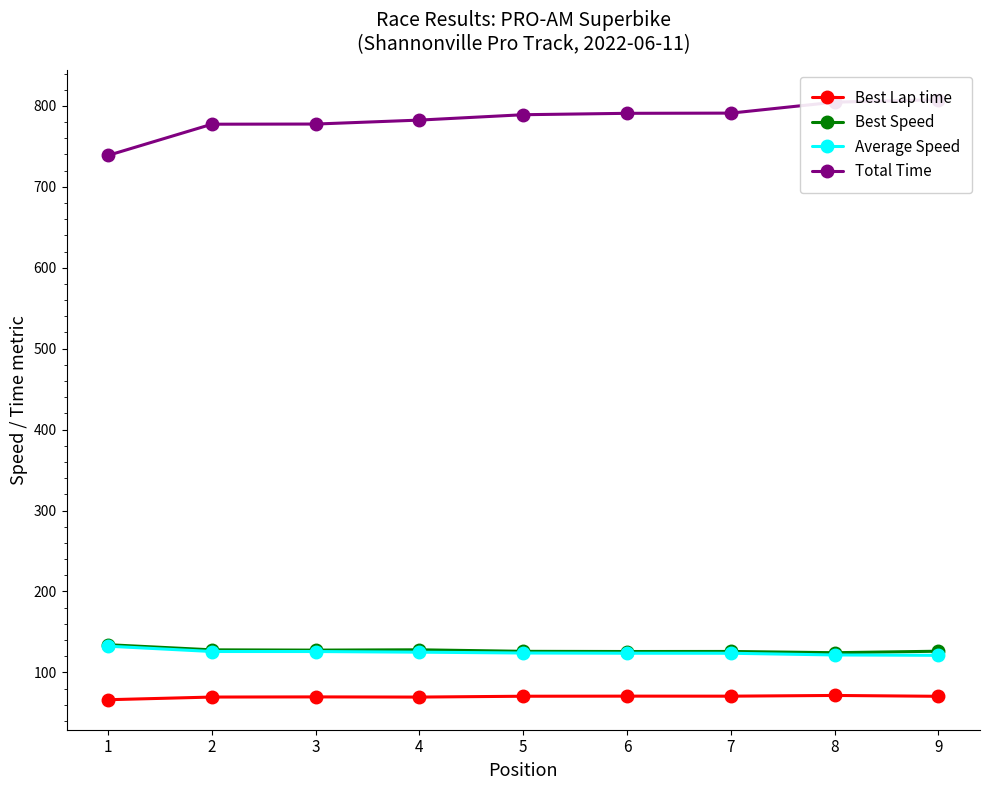

Reading right to left, what are all the values shown in this chart?

Best Lap time: 70.5	71.5	70.6	70.7	70.6	69.5	69.7	69.5	66.2
Best Speed: 126.2	124.3	125.9	125.8	126.0	127.9	127.5	127.9	134.2
Average Speed: 121.1	121.6	123.6	123.7	124.0	125.0	125.8	125.8	132.4
Total Time: 807.7	804.6	791.1	790.8	789.1	782.5	777.6	777.4	738.8